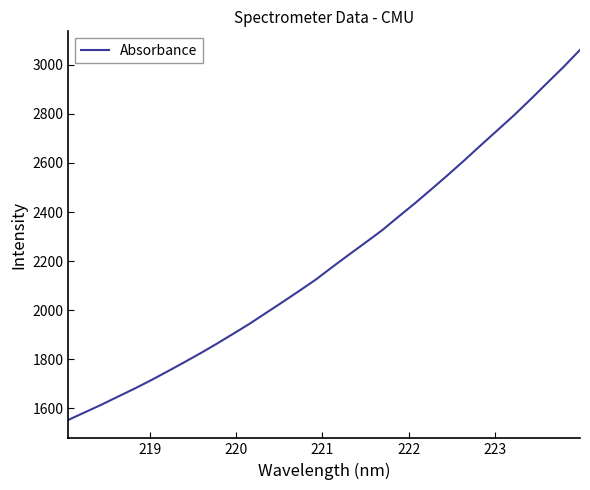

What is the minimum value shown in the chart?

1553.4